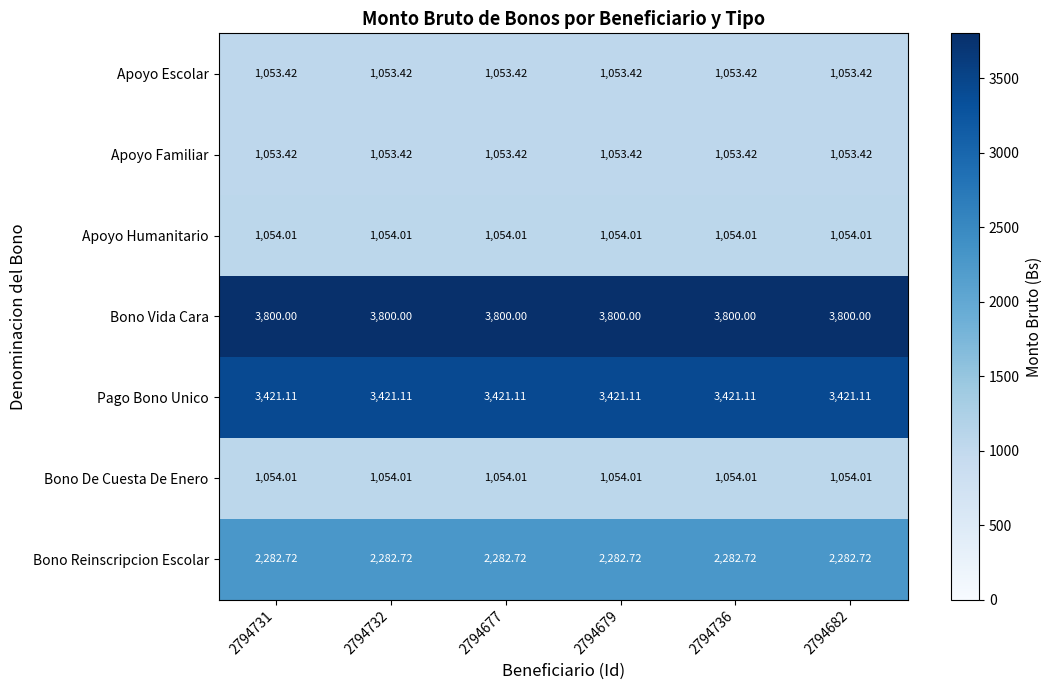

Is the value of Bono Reinscripcion Escolar at 2794736 greater than the value of Apoyo Familiar at 2794679?

Yes